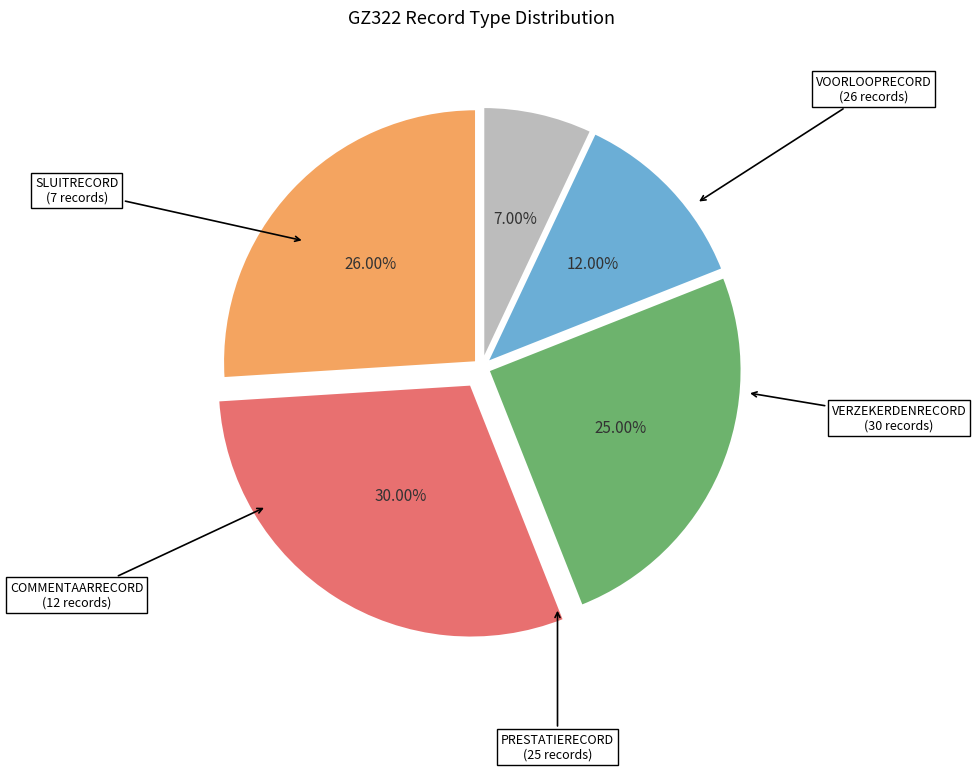

Is there any slice that represents more than half of the pie?

No